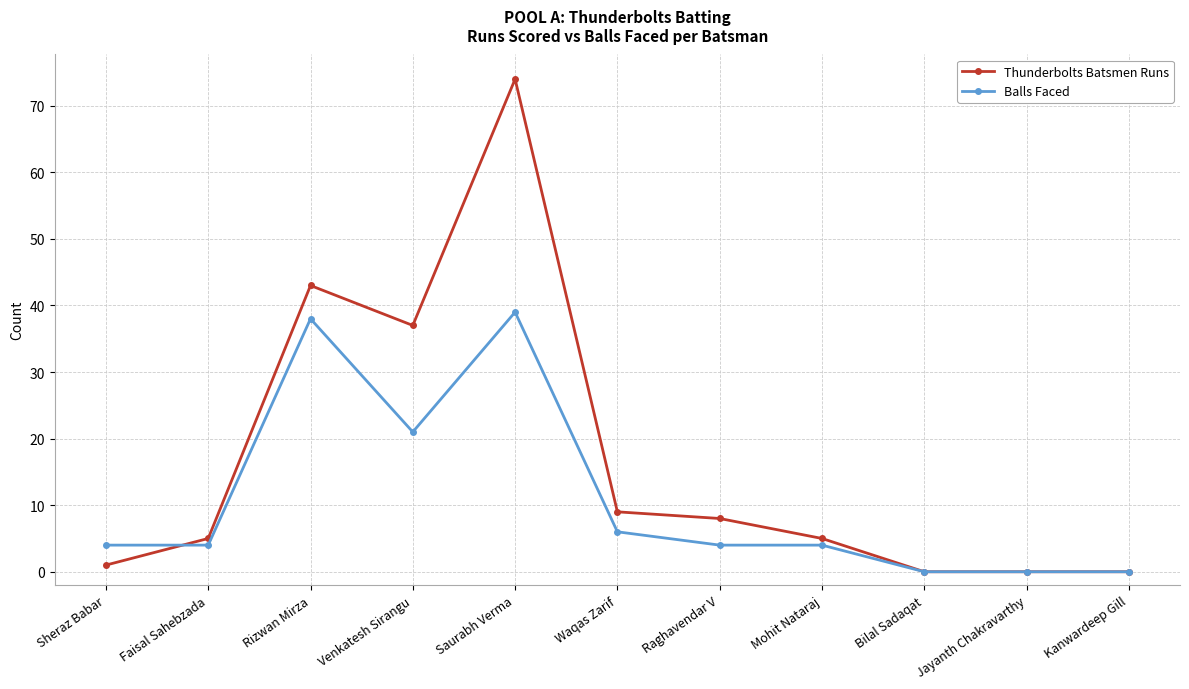

What is the label of the 6th point from the right?

Waqas Zarif